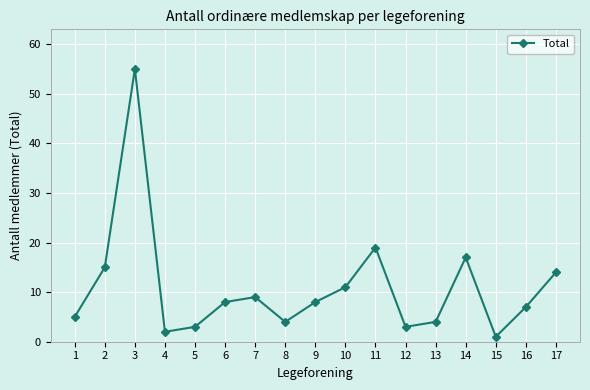

What is the maximum value shown in the chart?

55